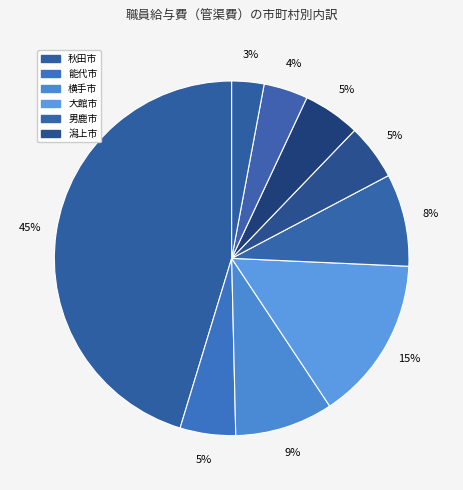

How many slices are in this pie chart?

9